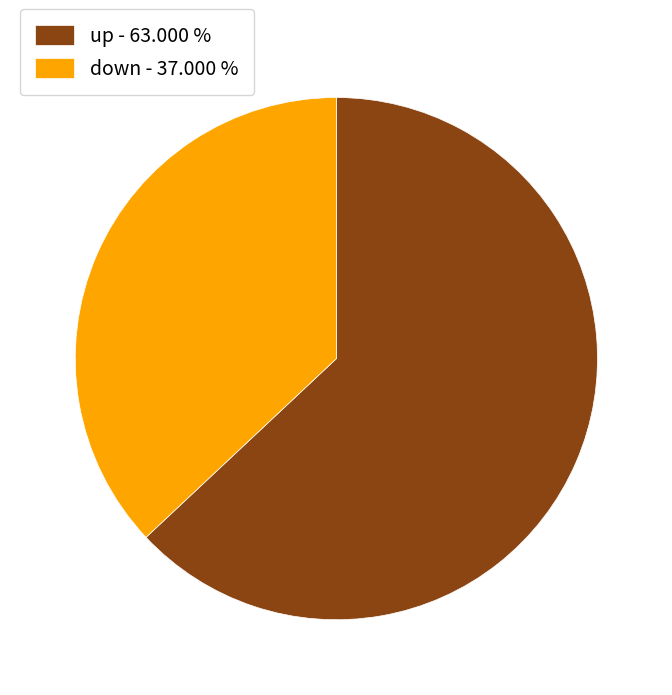

What is the majority slice?

up